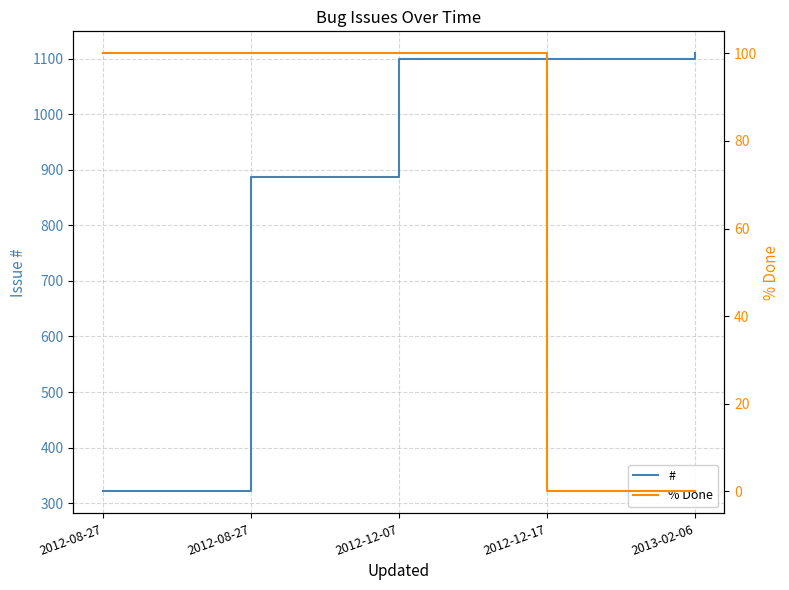

Which series has the largest range (max minus min)?

#